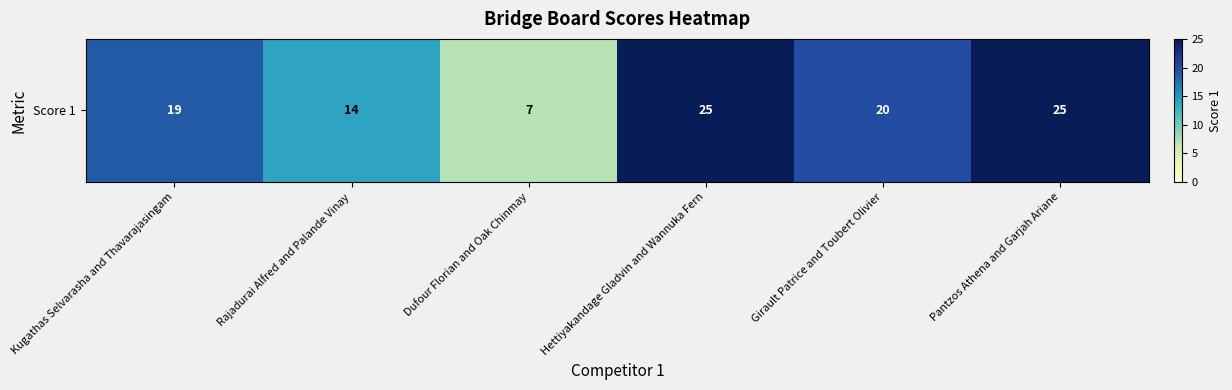

What is the difference between the maximum and minimum values?

18